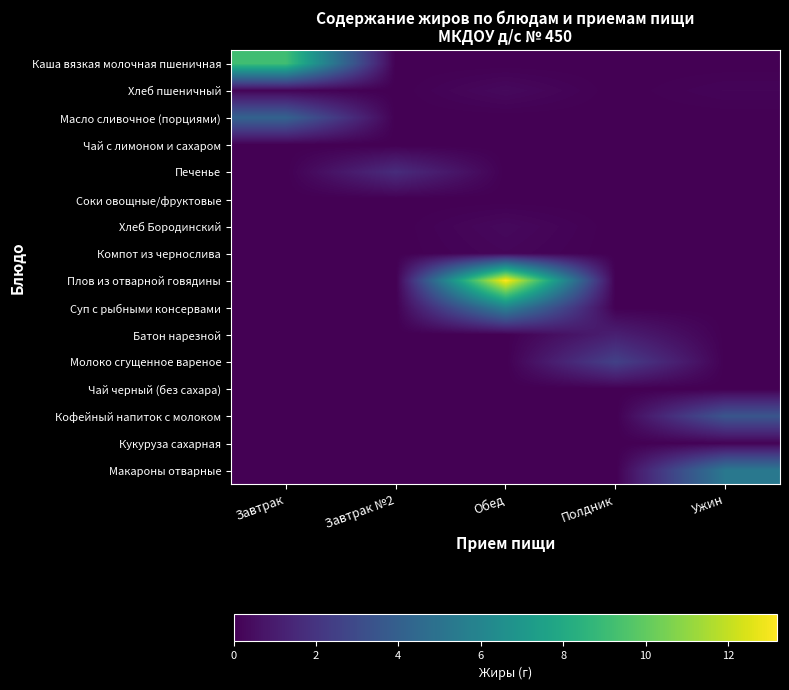

Rank the series by their maximum value, from lowest to highest.

Чай с лимоном и сахаром, Соки овощные/фруктовые, Чай черный (без сахара), Кукуруза сахарная, Компот из чернослива, Хлеб Бородинский, Хлеб пшеничный, Батон нарезной, Печенье, Молоко сгущенное вареное, Кофейный напиток с молоком, Масло сливочное (порциями), Макароны отварные, Суп с рыбными консервами, Каша вязкая молочная пшеничная, Плов из отварной говядины